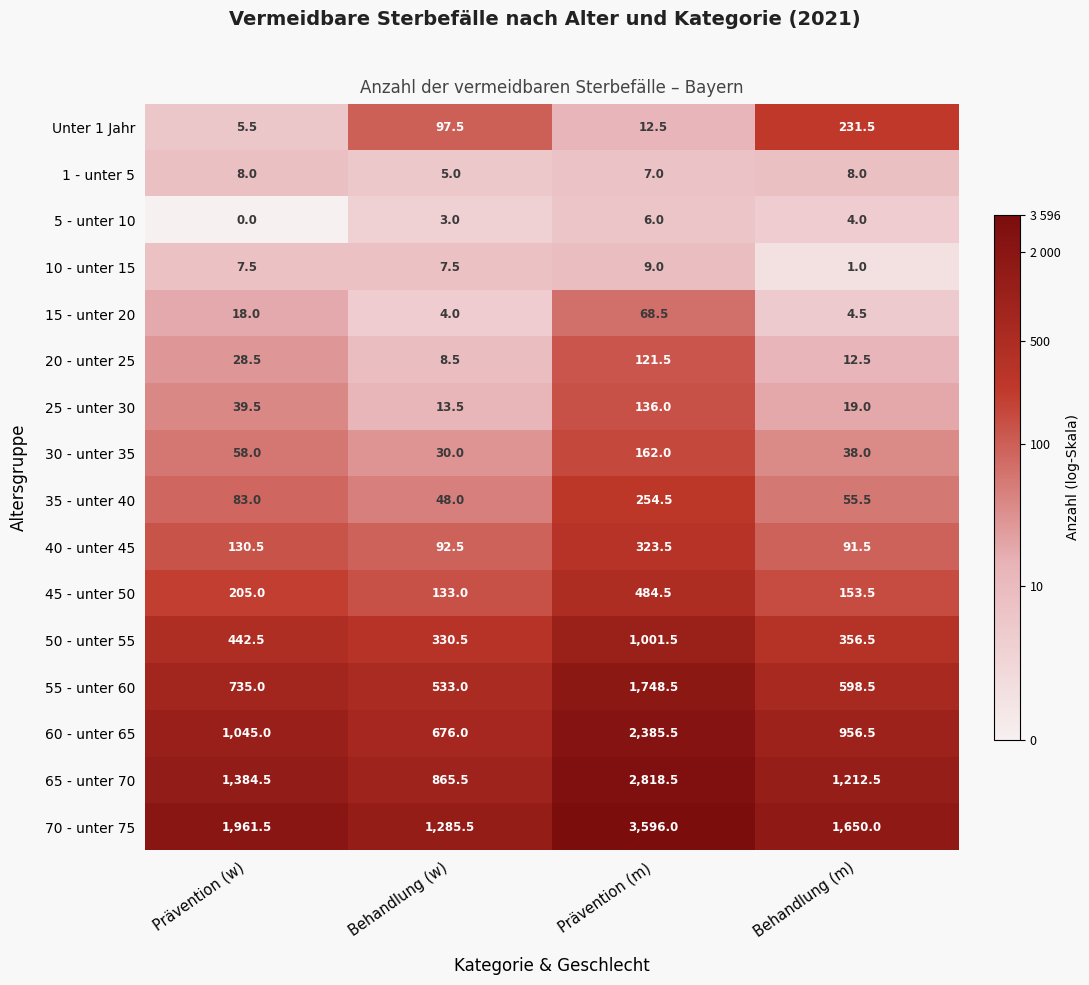

At which category is the sum across all series the highest?

Prävention (m)